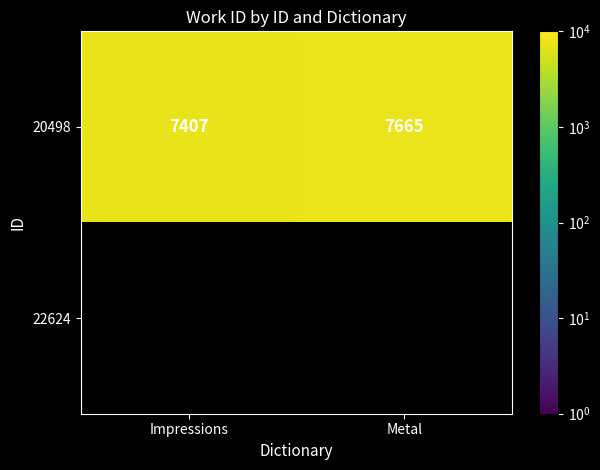

How many data points in 20498 are less than 7665?

1